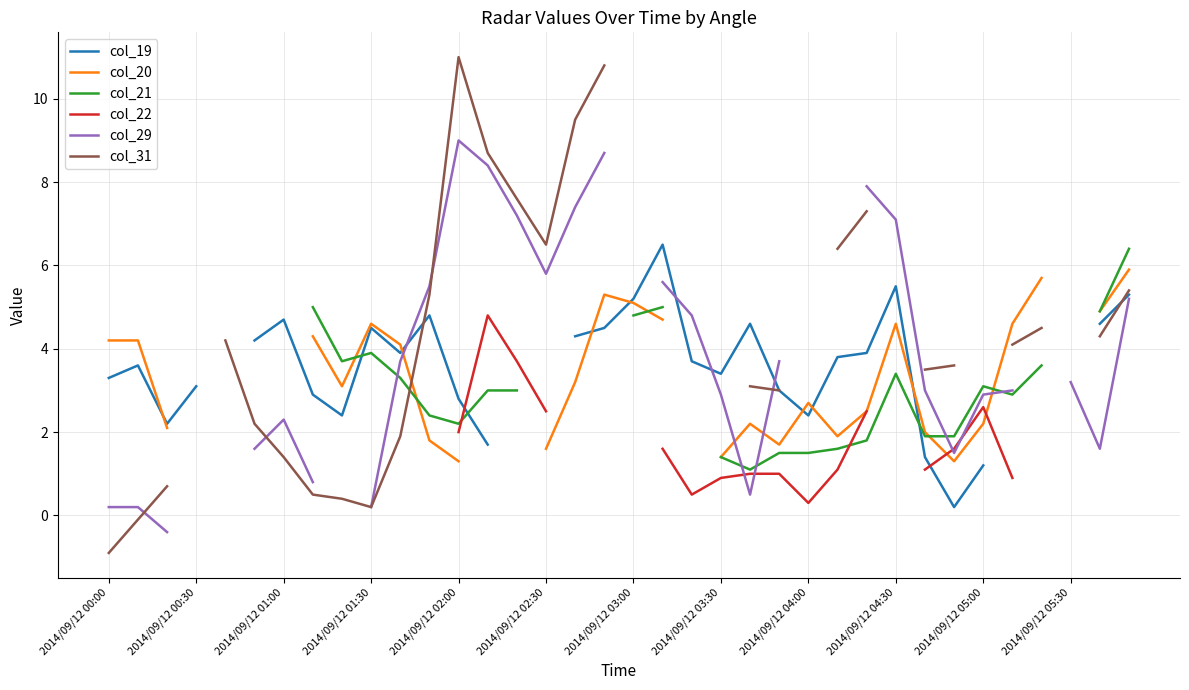

How many lines are shown in the chart?

6